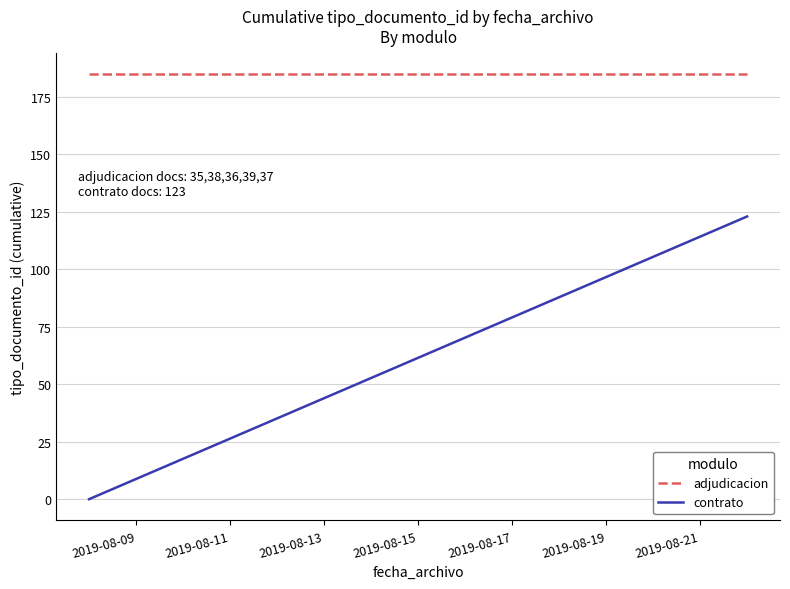

The value of adjudicacion at 2019-08-11 is 50. True or false?

False